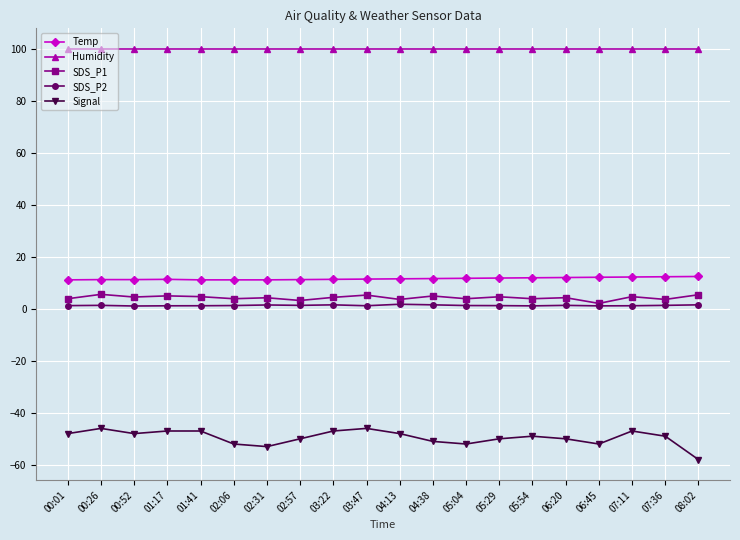

Which series has the largest total across all categories?

Humidity